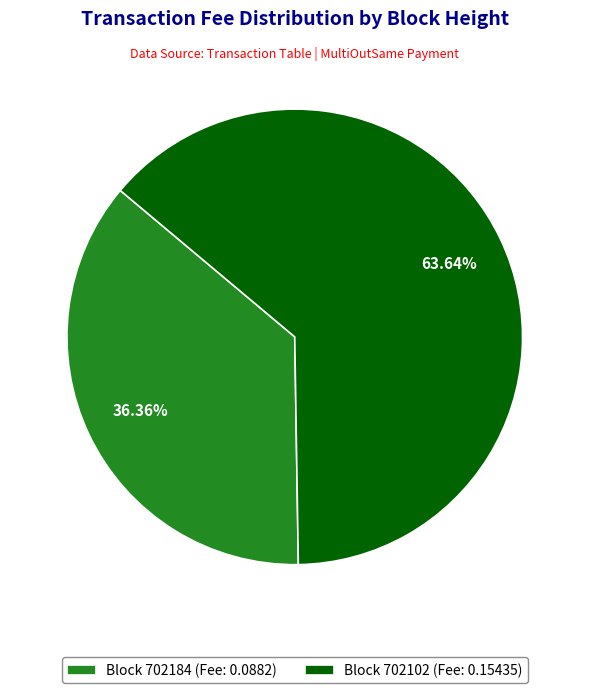

Do Block 702102 (Fee: 0.15435) and Block 702184 (Fee: 0.0882) together represent more than half of the pie?

Yes